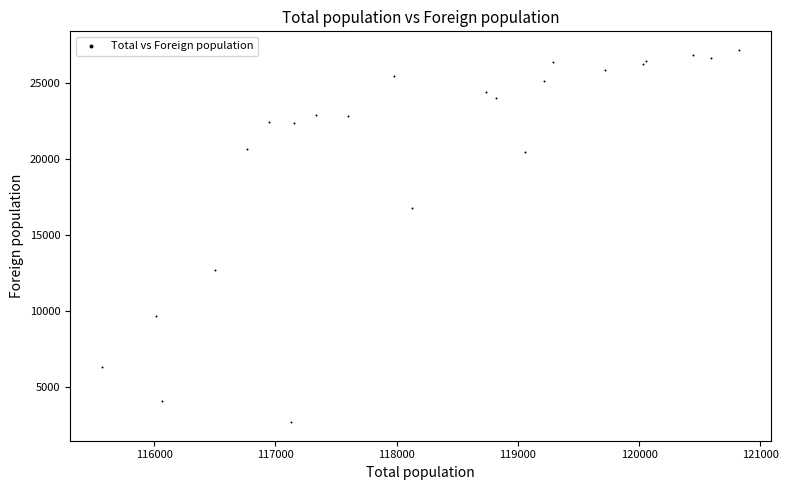

What Y value in the scatter plot is closest to 14927?

16769